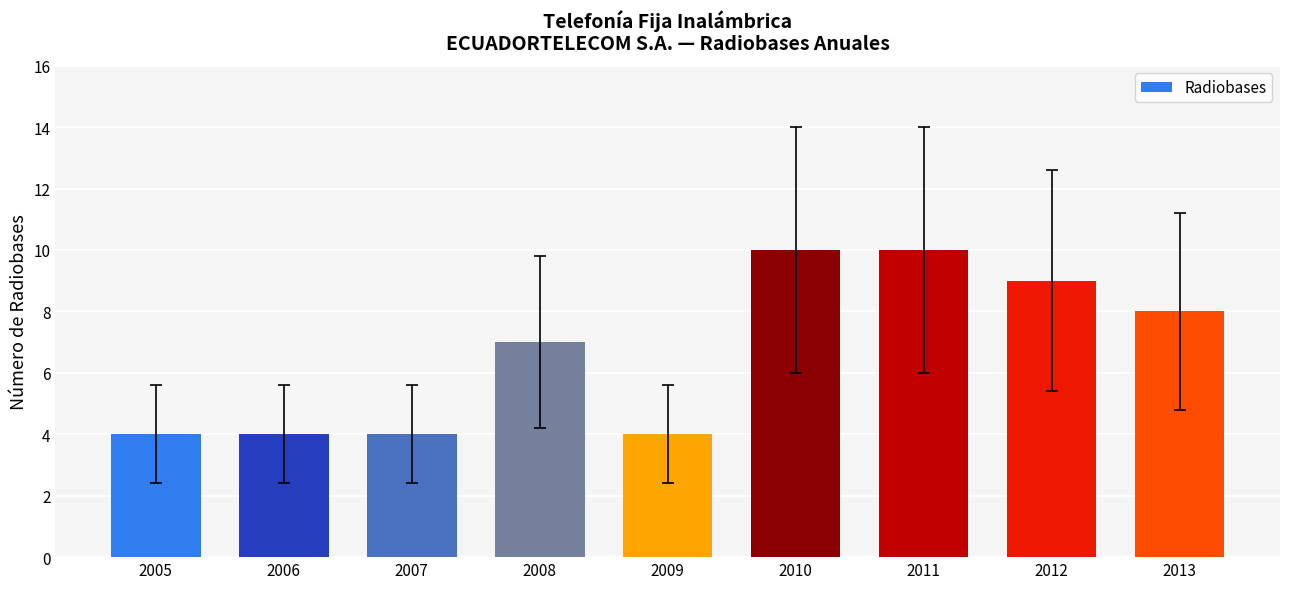

Read the value at 2009.

4